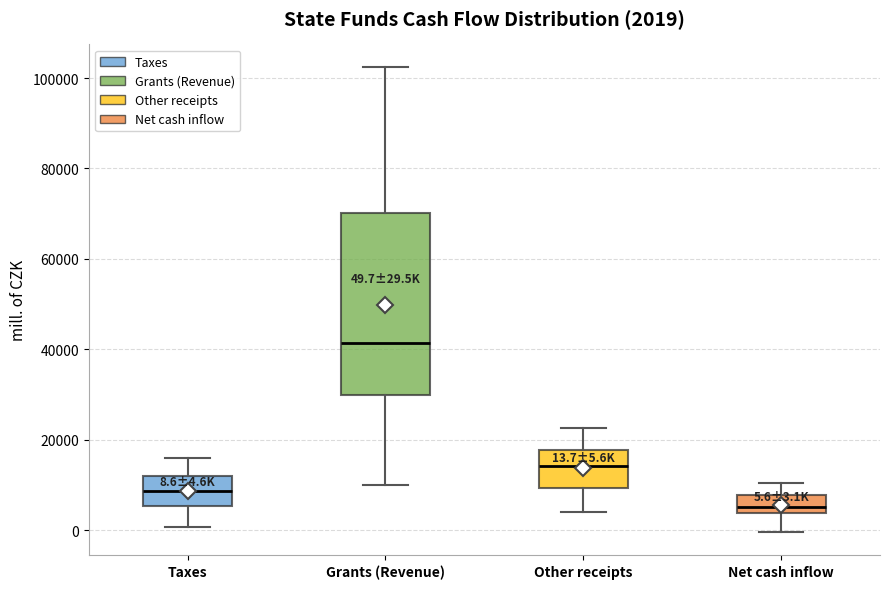

Comparing the boxes themselves (not the whiskers), which one is the tallest?

Grants (Revenue)